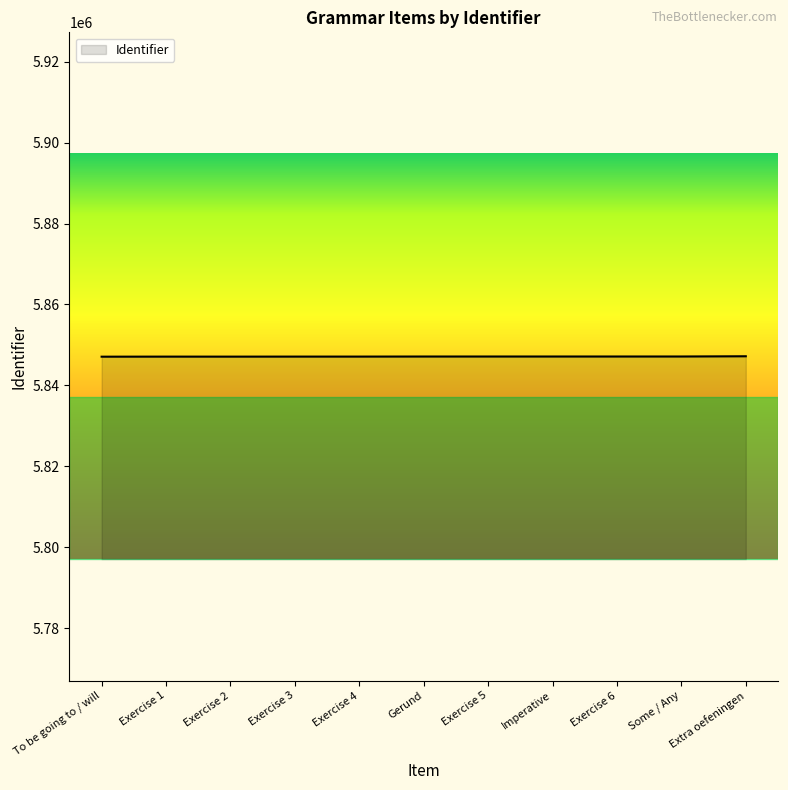

Is it true that the value at Exercise 6 is 5847154?

True